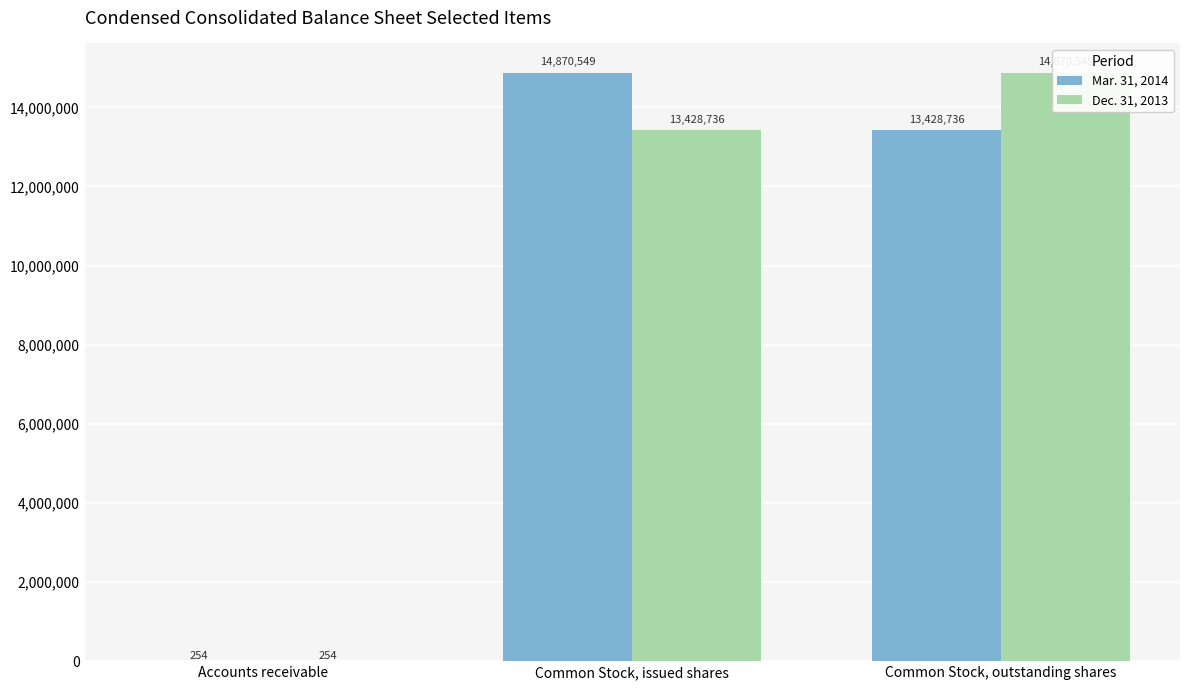

What is the sum of the Mar. 31, 2014 values at Common Stock, issued shares and Common Stock, outstanding shares?

28299285